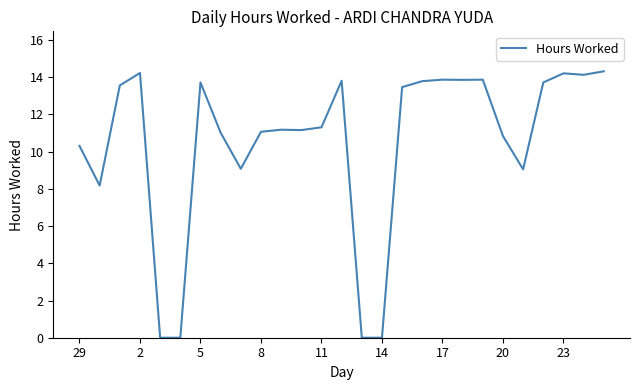

What is the difference between the maximum and minimum values?

14.3